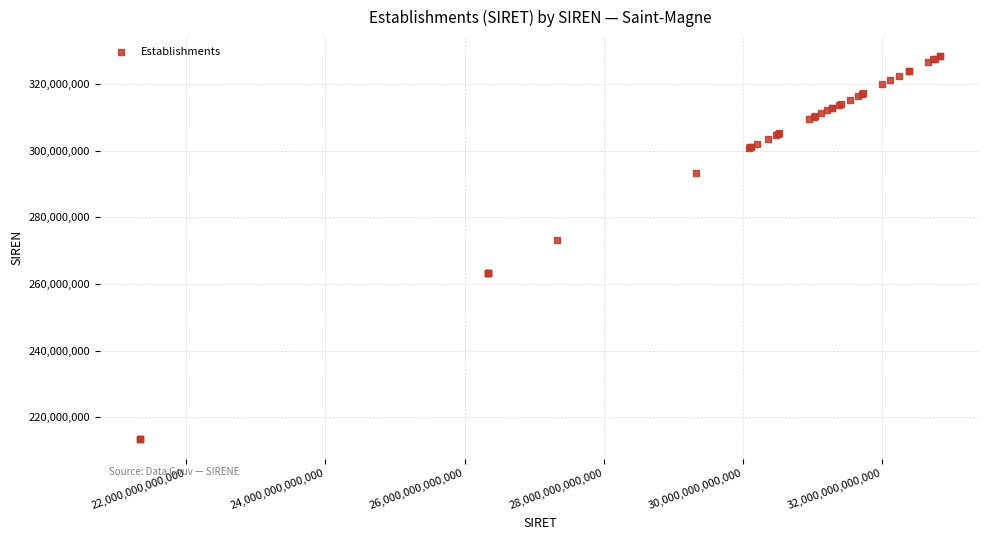

What Y value in the scatter plot is closest to 270847409?

273300095